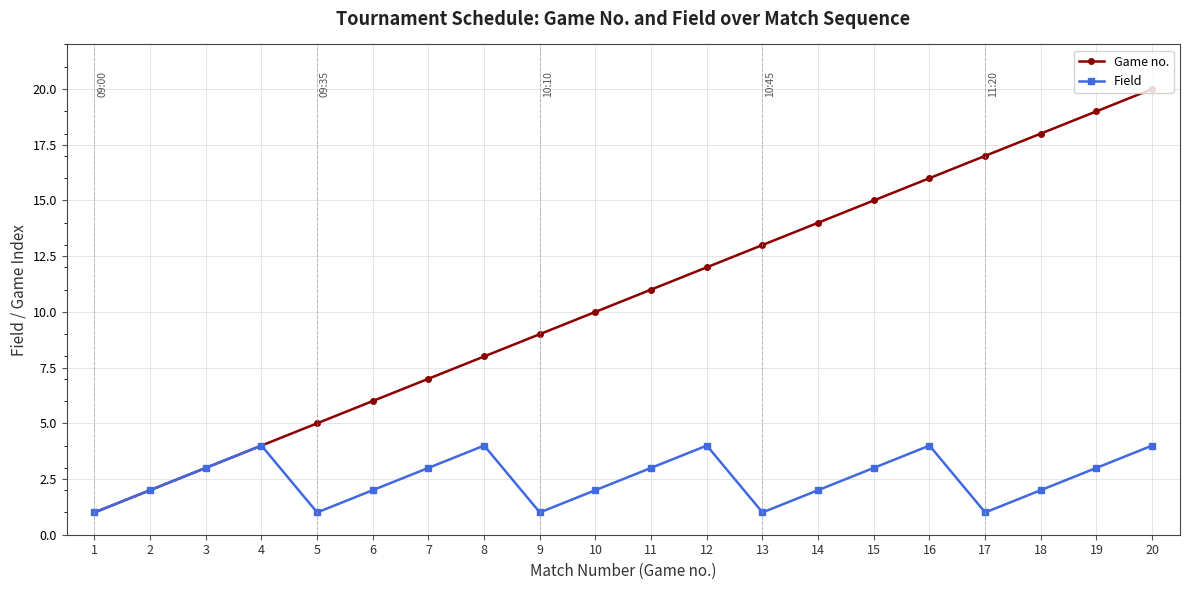

Between 3 and 10, which series saw the biggest shift?

Game no.